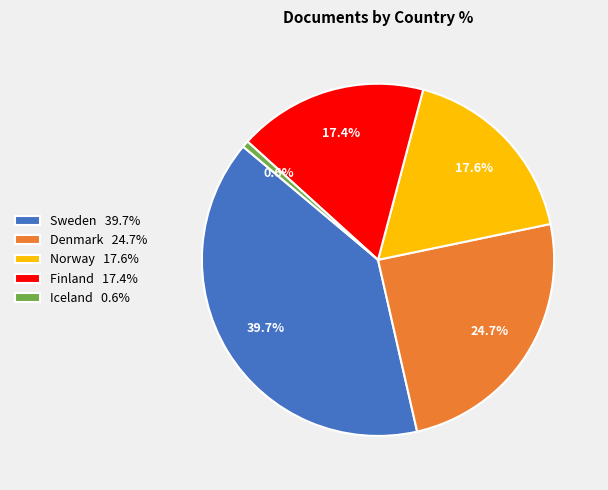

What is the total percentage of Sweden and Finland?

57.1%